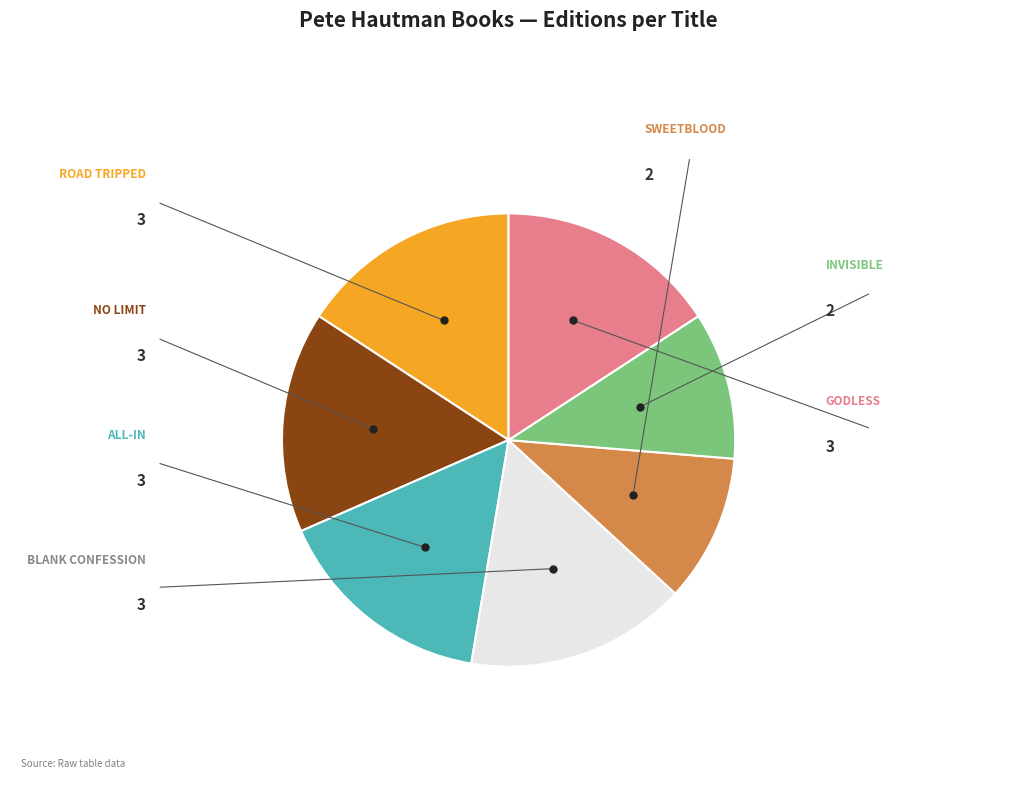

Count the number of slices in the pie.

7